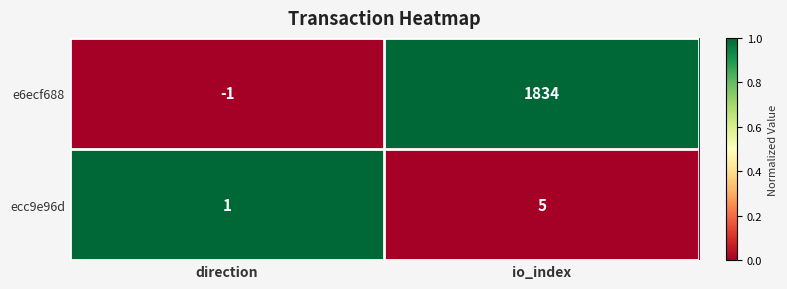

Reading left to right, extract all data points from this chart.

e6ecf688: -1	1834
ecc9e96d: 1	5